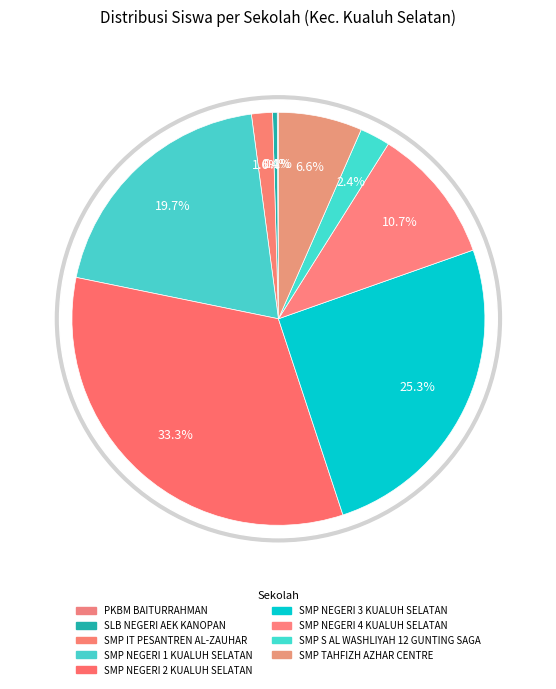

How many segments does this pie chart have?

9